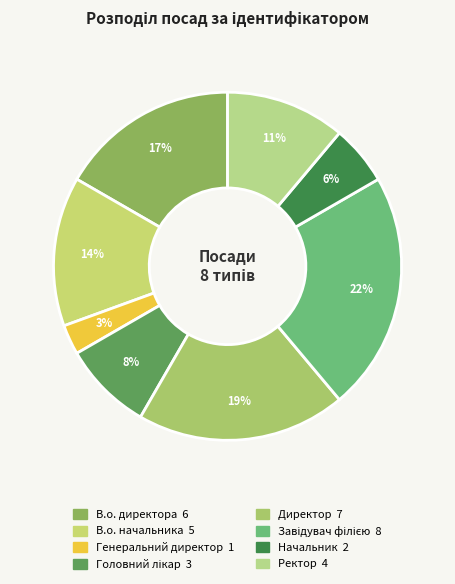

Count the number of slices in the pie.

8